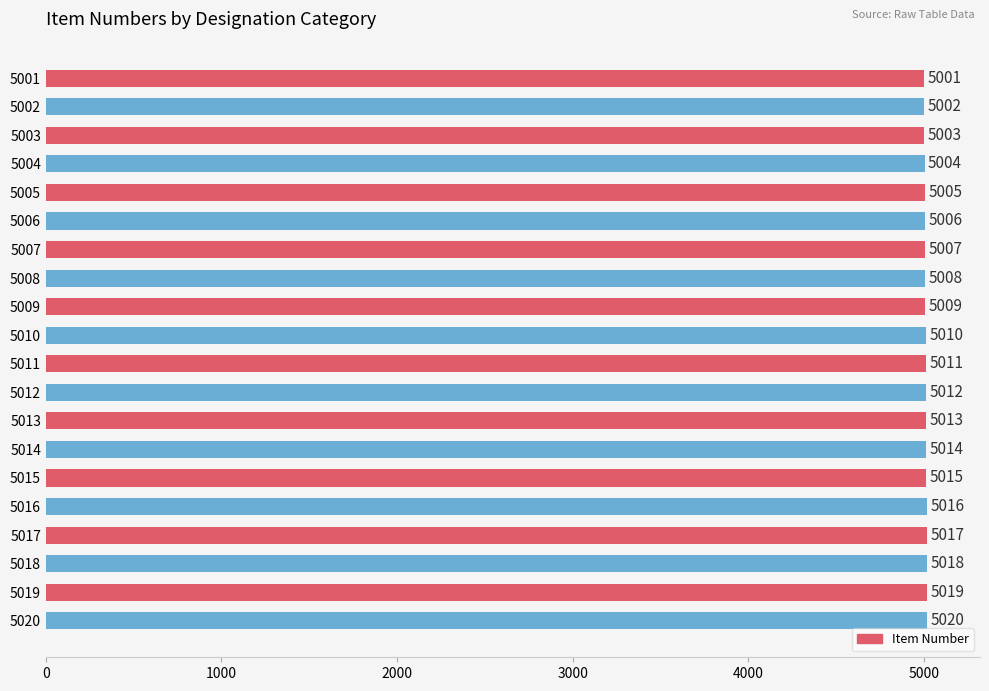

What is the value of the 4th bar from the top?

5004